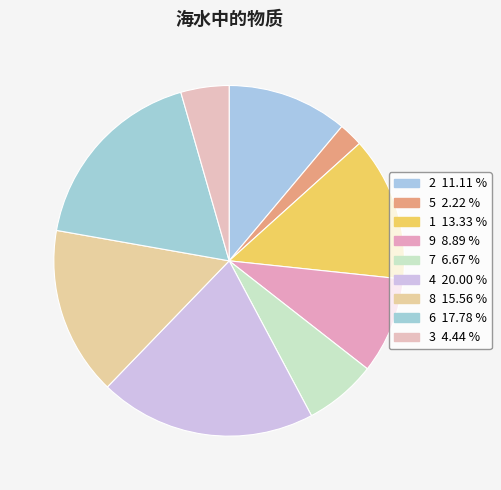

Which has a higher value, 2 or 3?

2